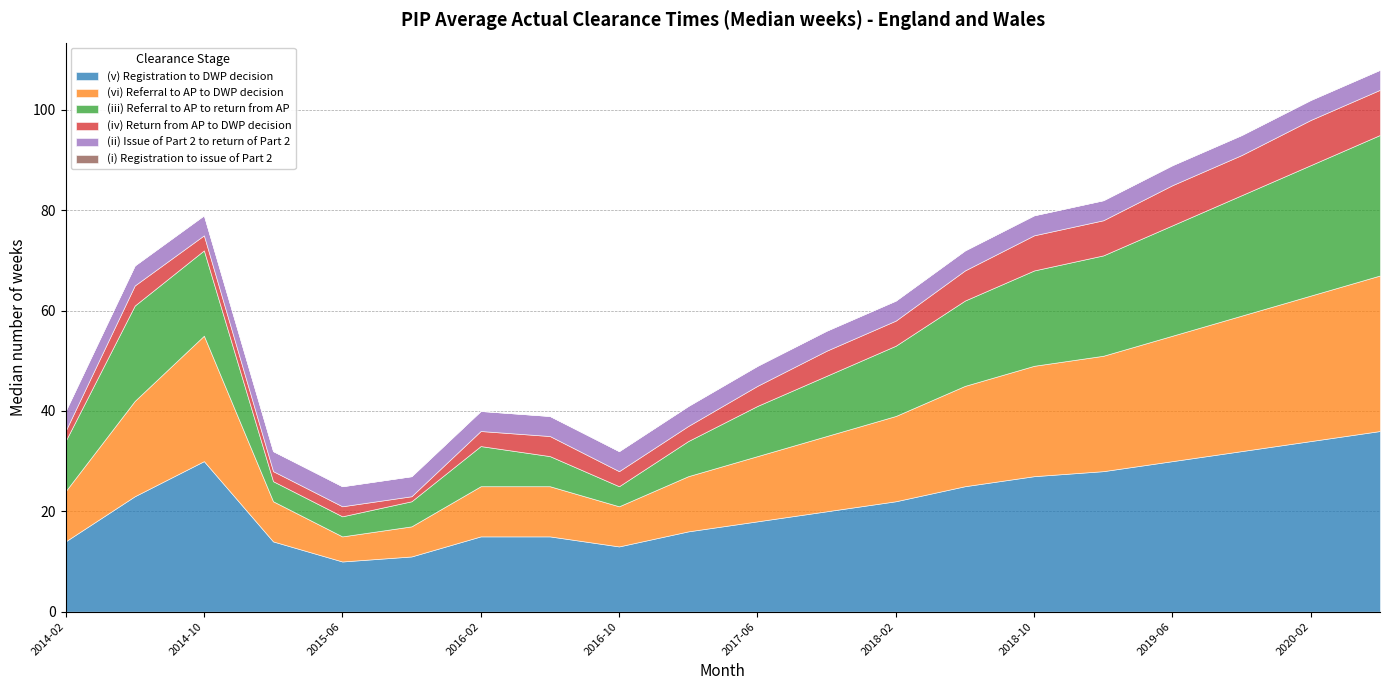

What is the sum of the (ii) Issue of Part 2 to return of Part 2 values at 2017-06 and 2015-06?

8